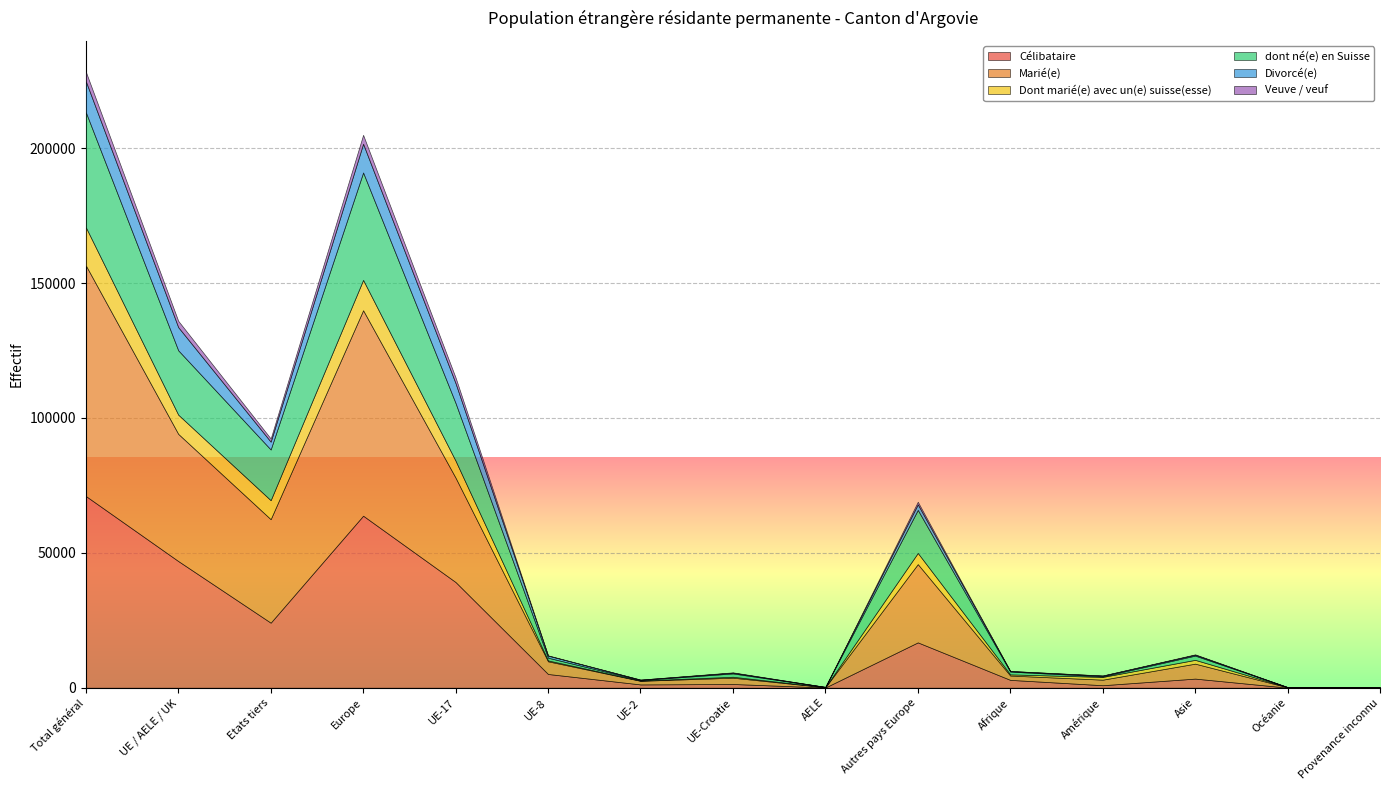

What is the label of the 11th point from the left?

Afrique